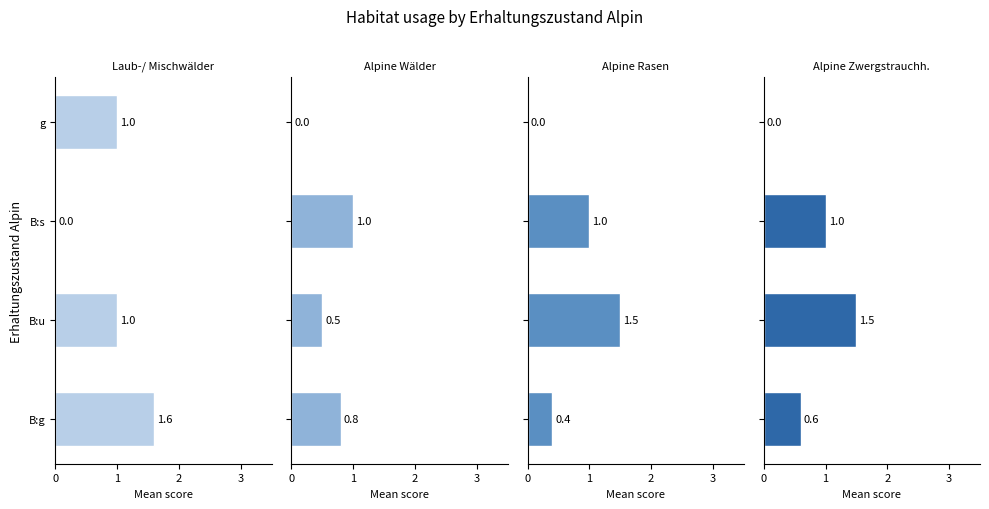

How many bars are there in each group?

4